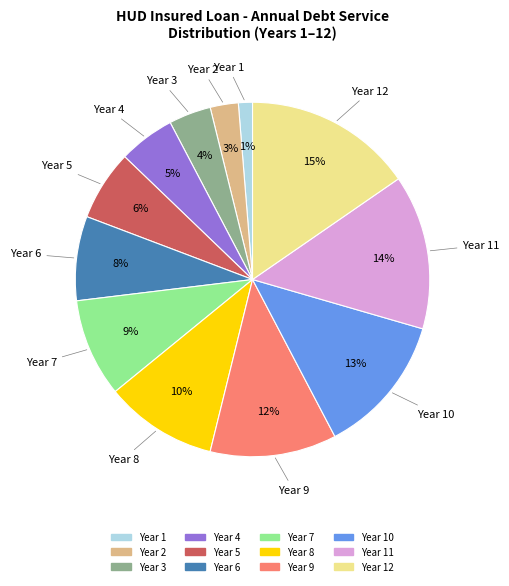

Does Year 10 represent more than half of the total?

No